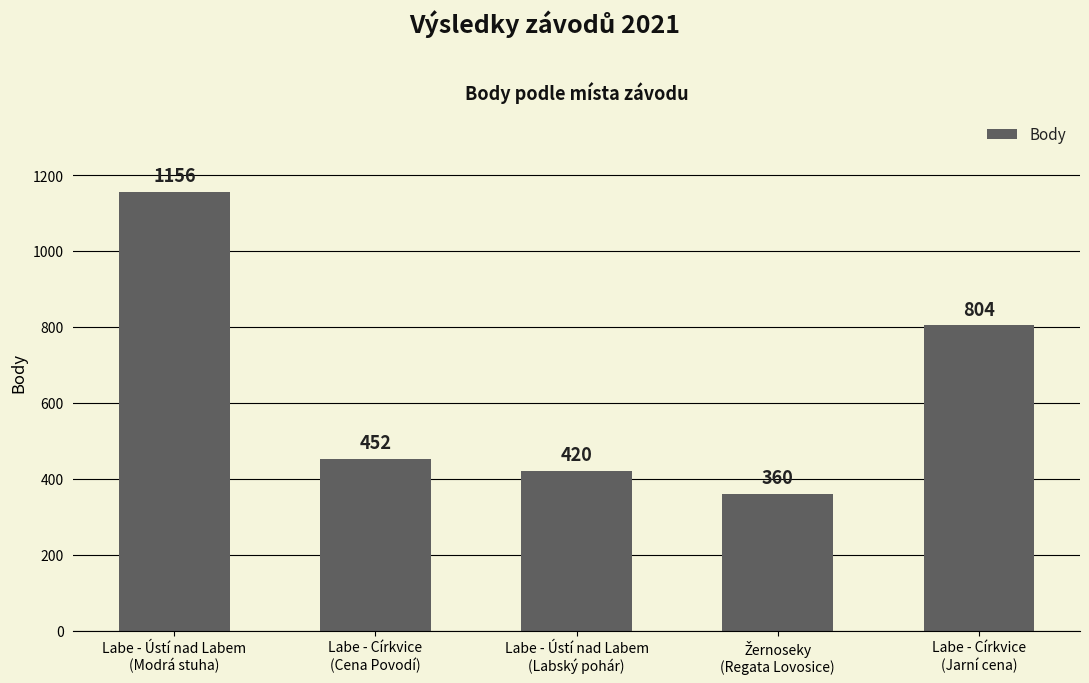

What is the maximum value shown in the chart?

1156